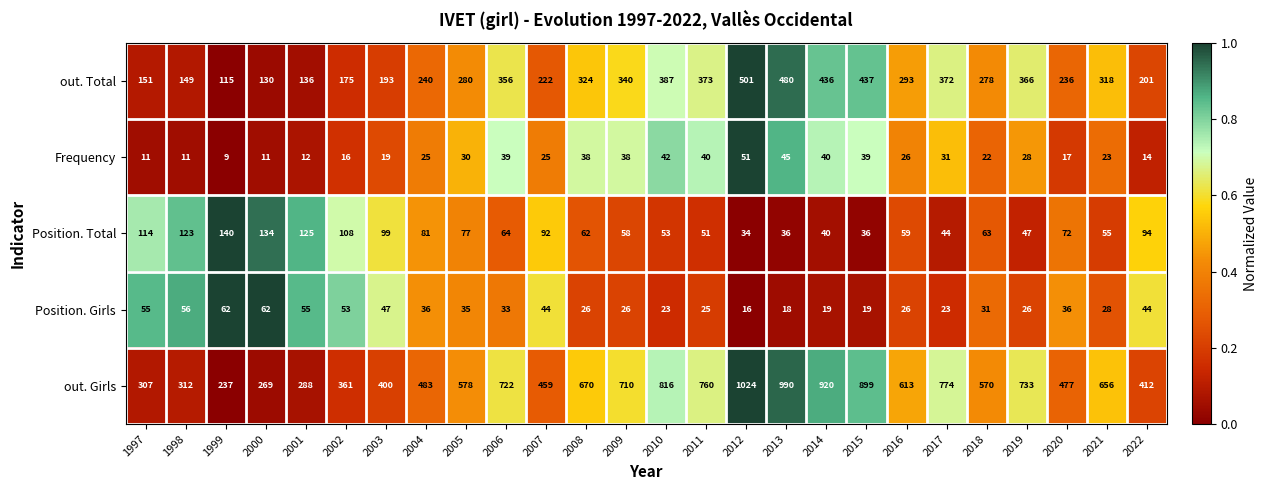

Which series has the largest total across all categories?

out. Girls